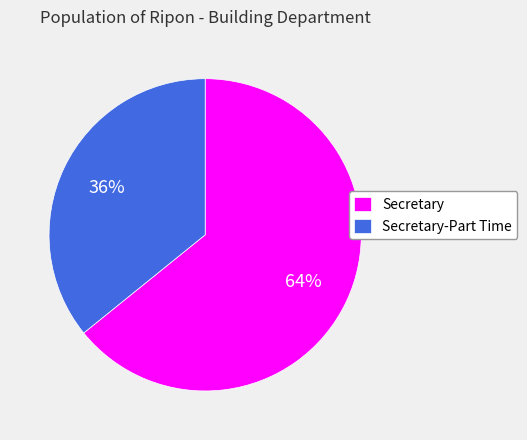

How many slices are in this pie chart?

2